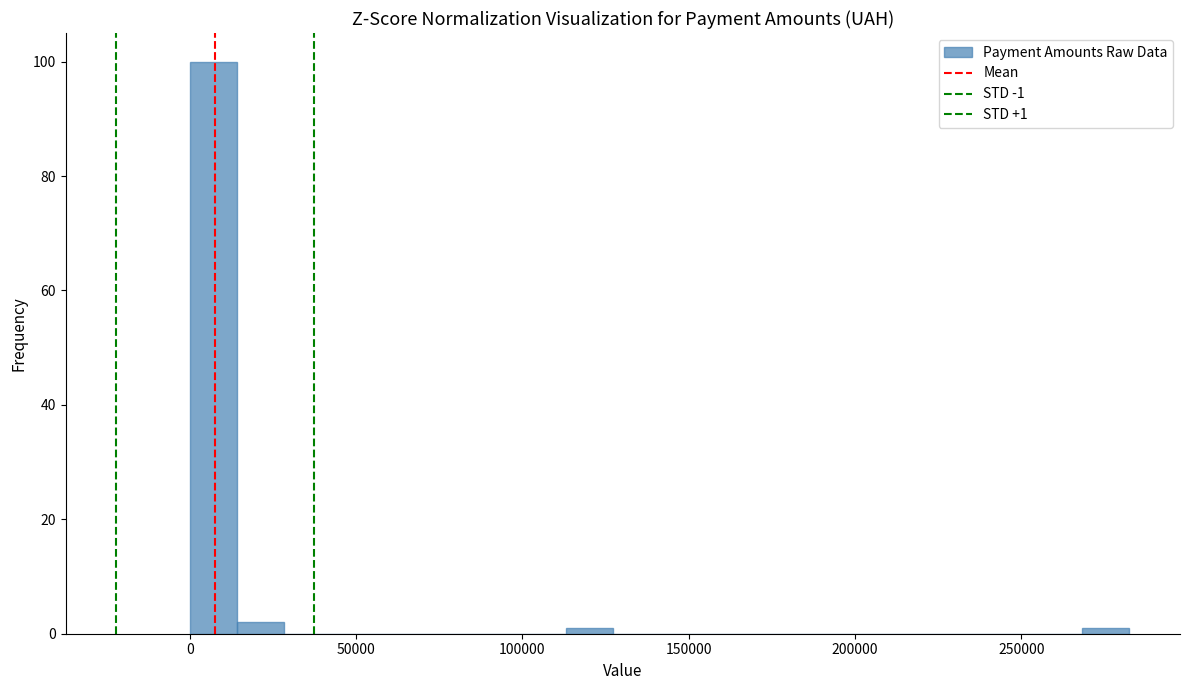

Around what value on the x-axis is the tallest bar? Give the approximate position of its centre, as read against the axis.

5000